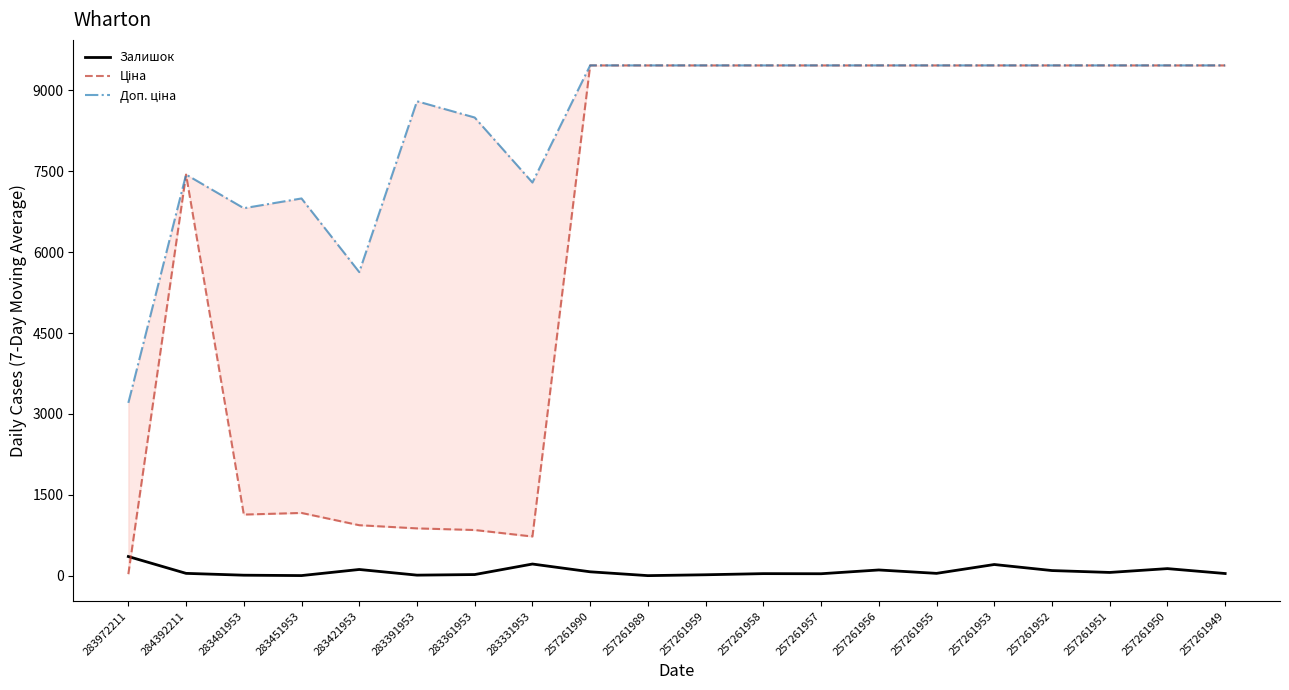

Is this an area chart (filled region under the line)?

No